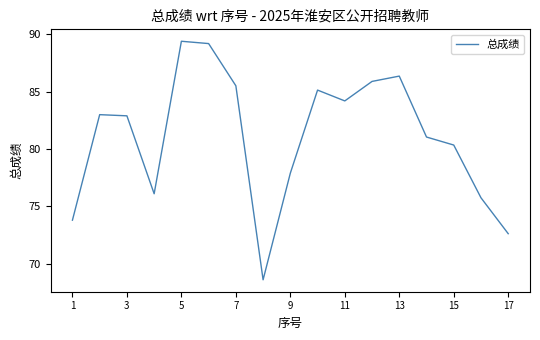

What is the sum of all values?

1377.8